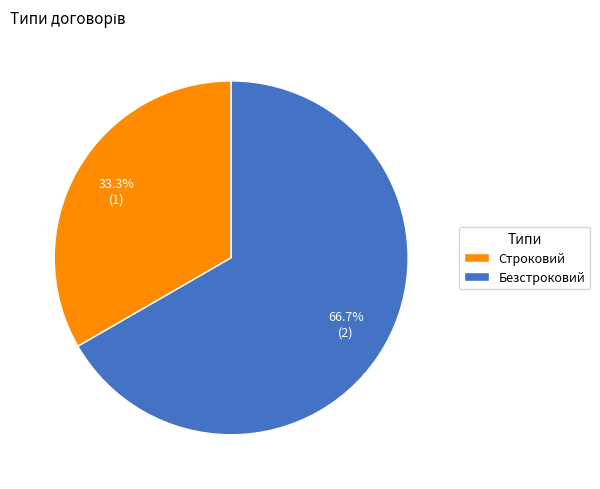

Which slice is the largest?

Безстроковий